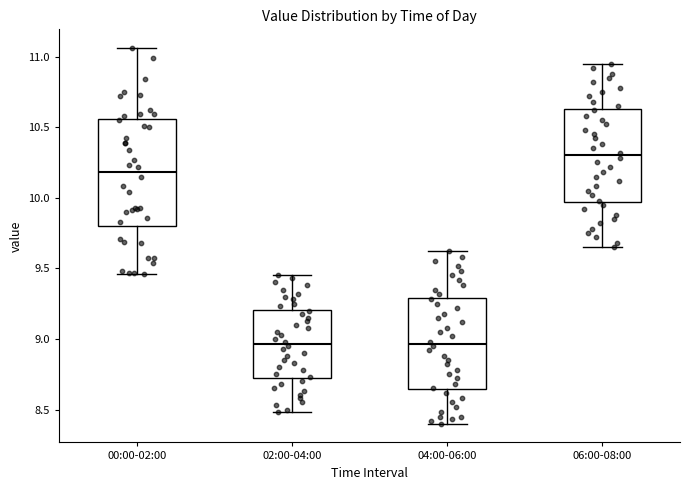

Where does the lower whisker of the box for 00:00-02:00 end on the y-axis? The values are not printed on the chart, so give them approximately, as read against the axis.

9.45